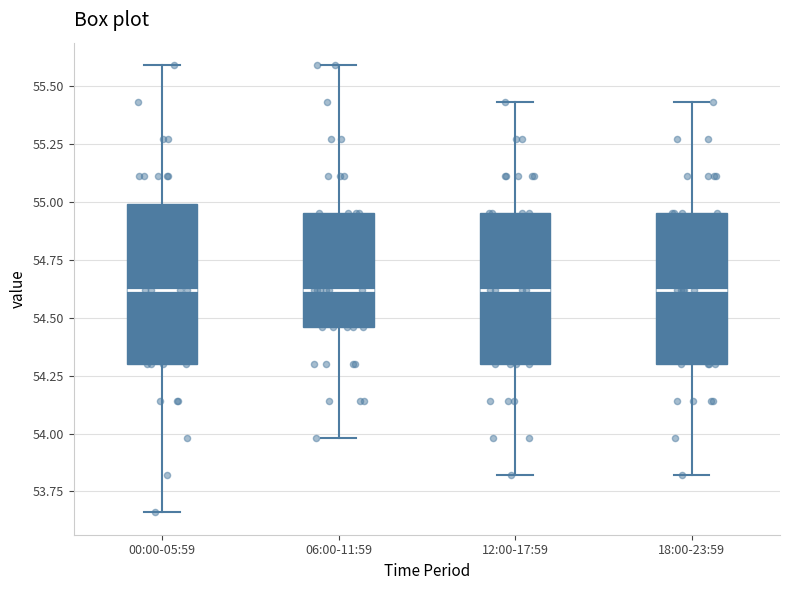

Where does the median line of the box for 18:00-23:59 sit on the y-axis? The values are not printed on the chart, so give them approximately, as read against the axis.

54.60